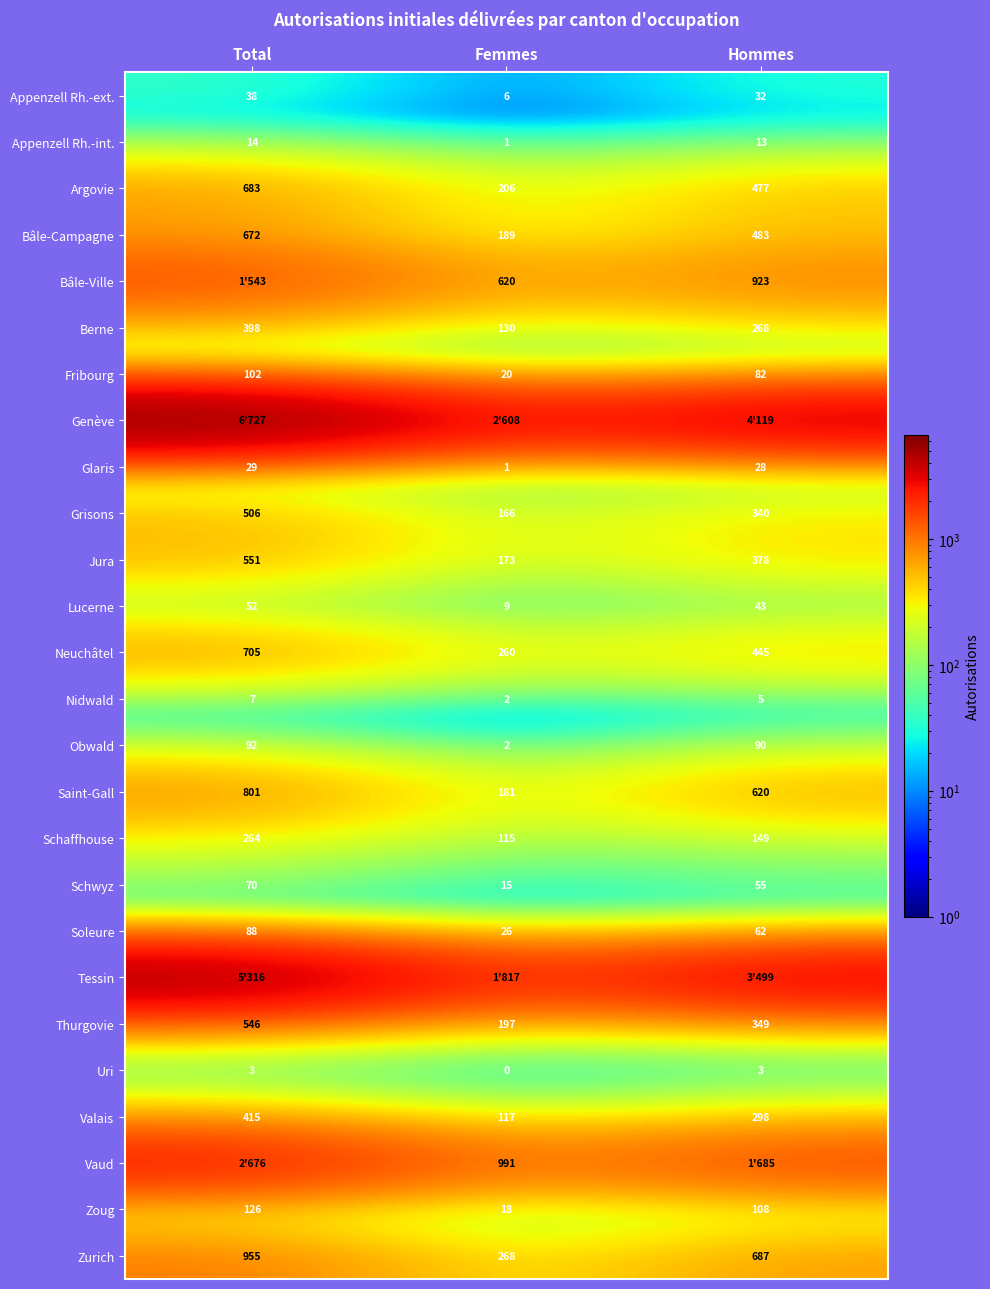

True or false: Obwald has a value of 92 at Total.

True